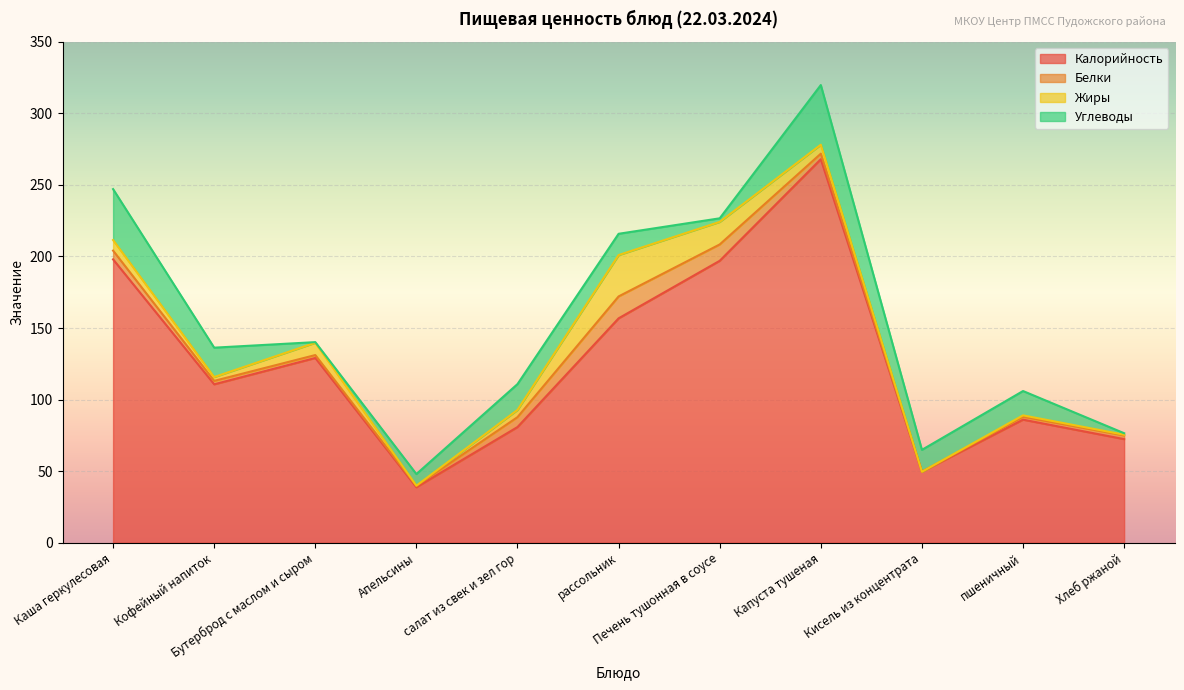

What value does the Жиры series have at Апельсины?

0.2